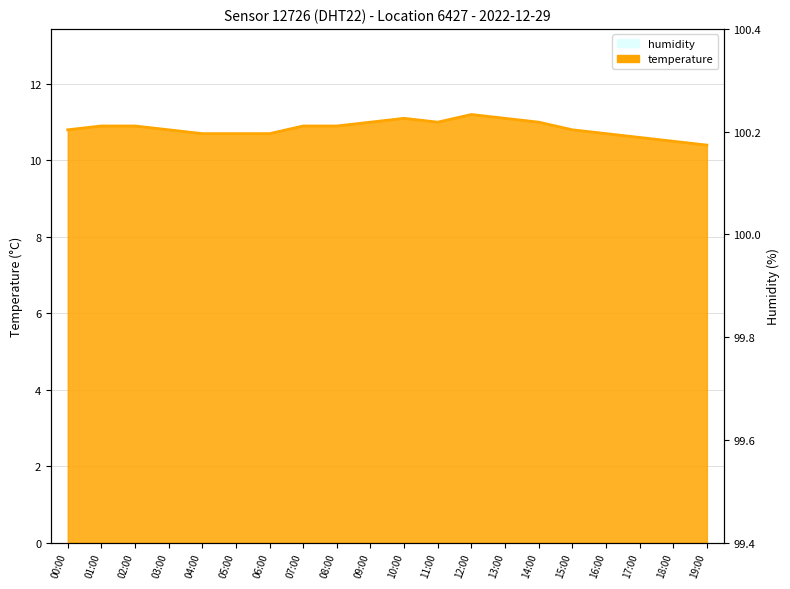

List the labels in order of value, smallest first.

19:00, 18:00, 17:00, 04:00, 05:00, 06:00, 16:00, 00:00, 03:00, 15:00, 01:00, 02:00, 07:00, 08:00, 09:00, 11:00, 14:00, 10:00, 13:00, 12:00